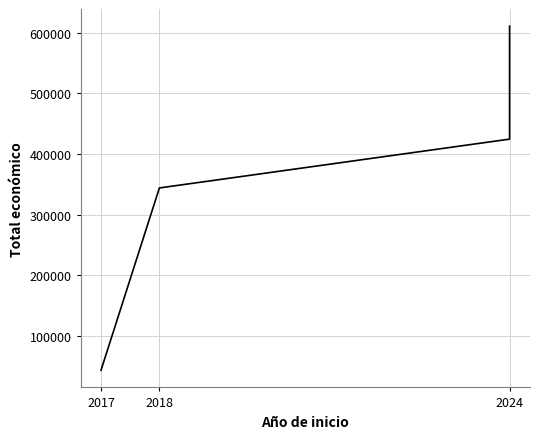

Is it true that the value at 2018 is 344243?

True